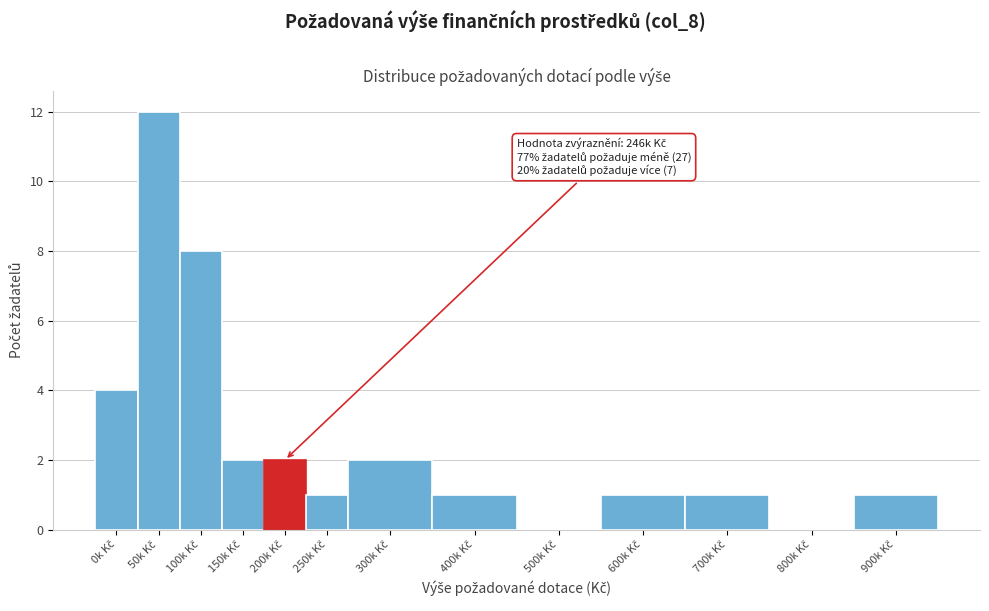

What is the greatest value displayed?

12